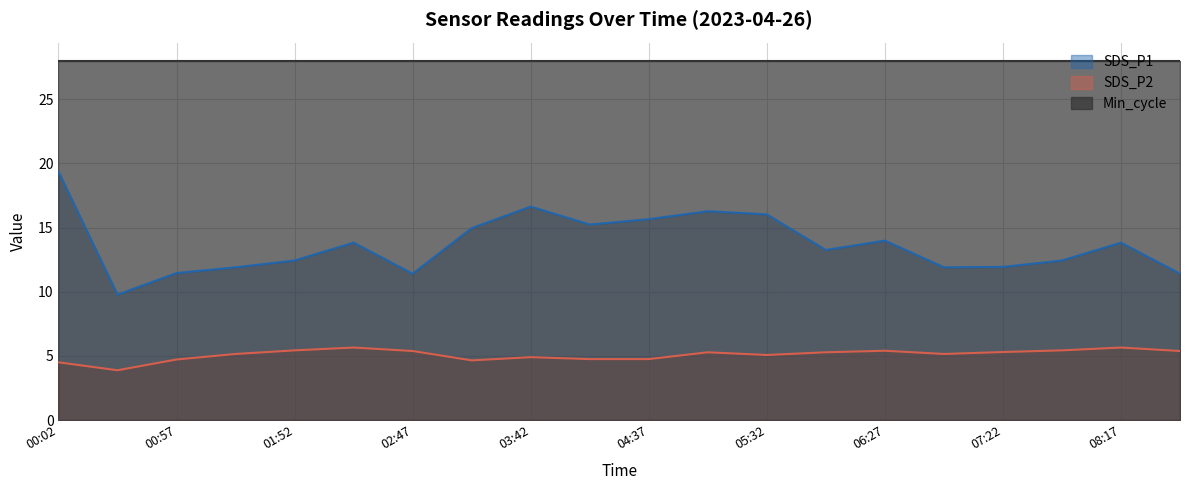

Rank the categories by SDS_P2 value from highest to lowest.

02:20, 08:17, 01:52, 07:50, 06:27, 02:47, 08:45, 07:22, 05:05, 06:00, 01:25, 06:55, 05:32, 03:42, 04:10, 04:37, 00:57, 03:15, 00:02, 00:29